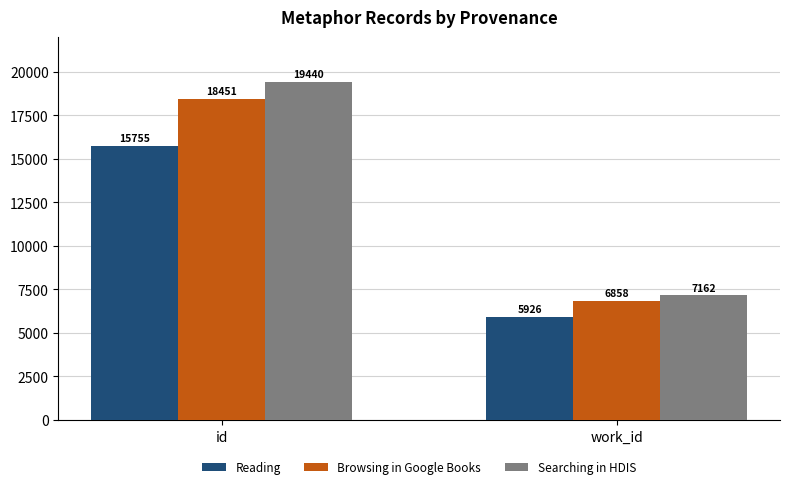

Is the value of Browsing in Google Books at work_id greater than the value of Searching in HDIS at id?

No